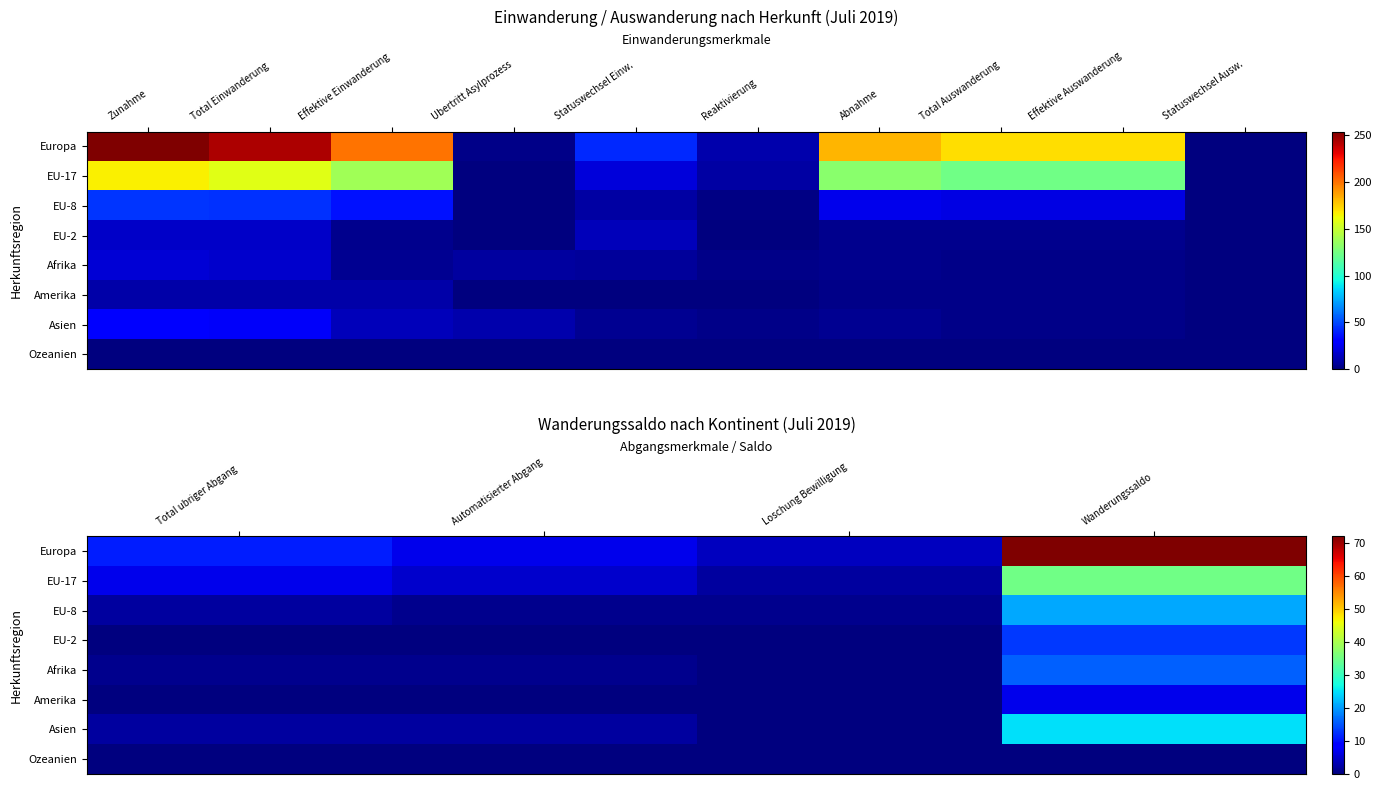

Between Zunahme and Effektive Einwanderung, which is larger?

Zunahme